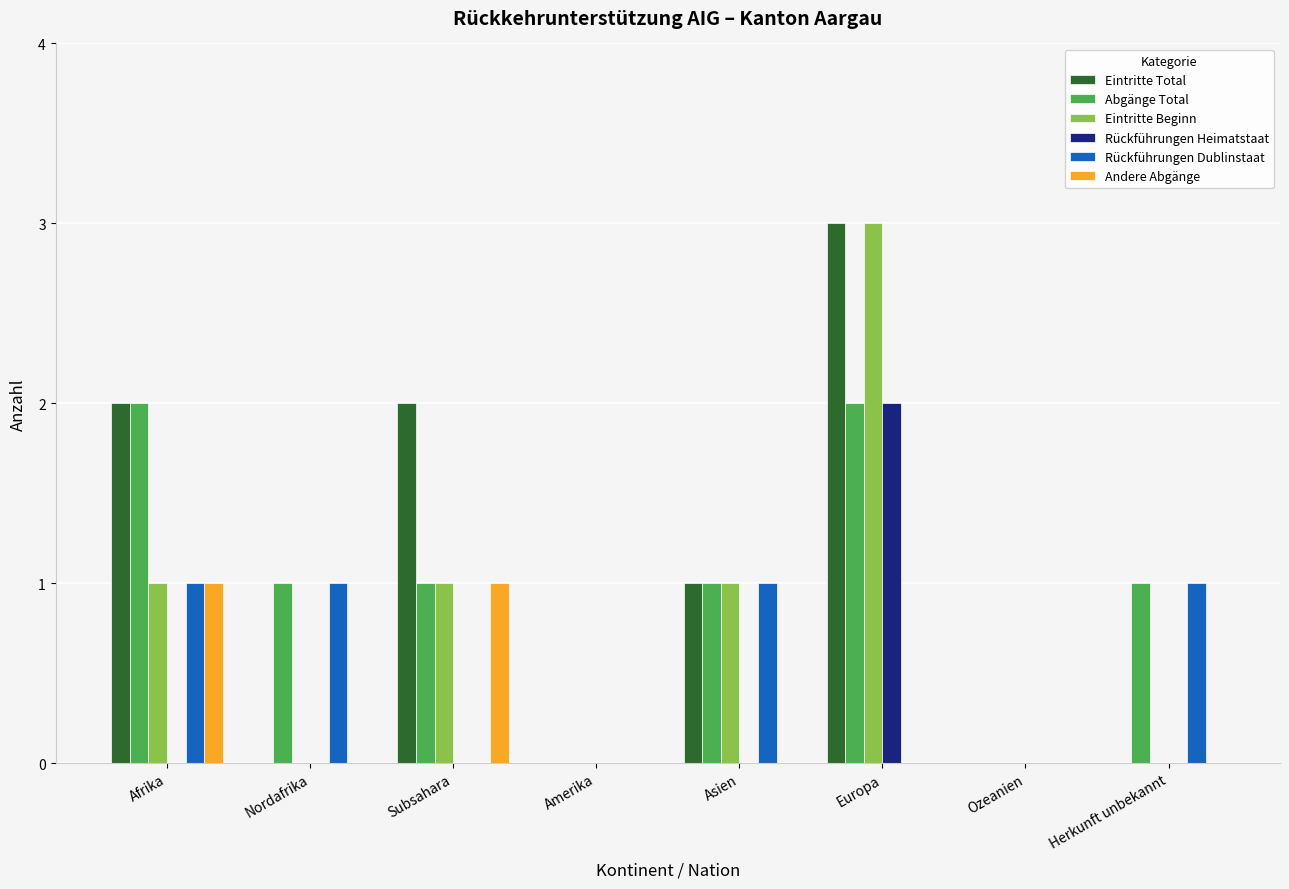

Where does the Eintritte Total series first go above 1?

Afrika